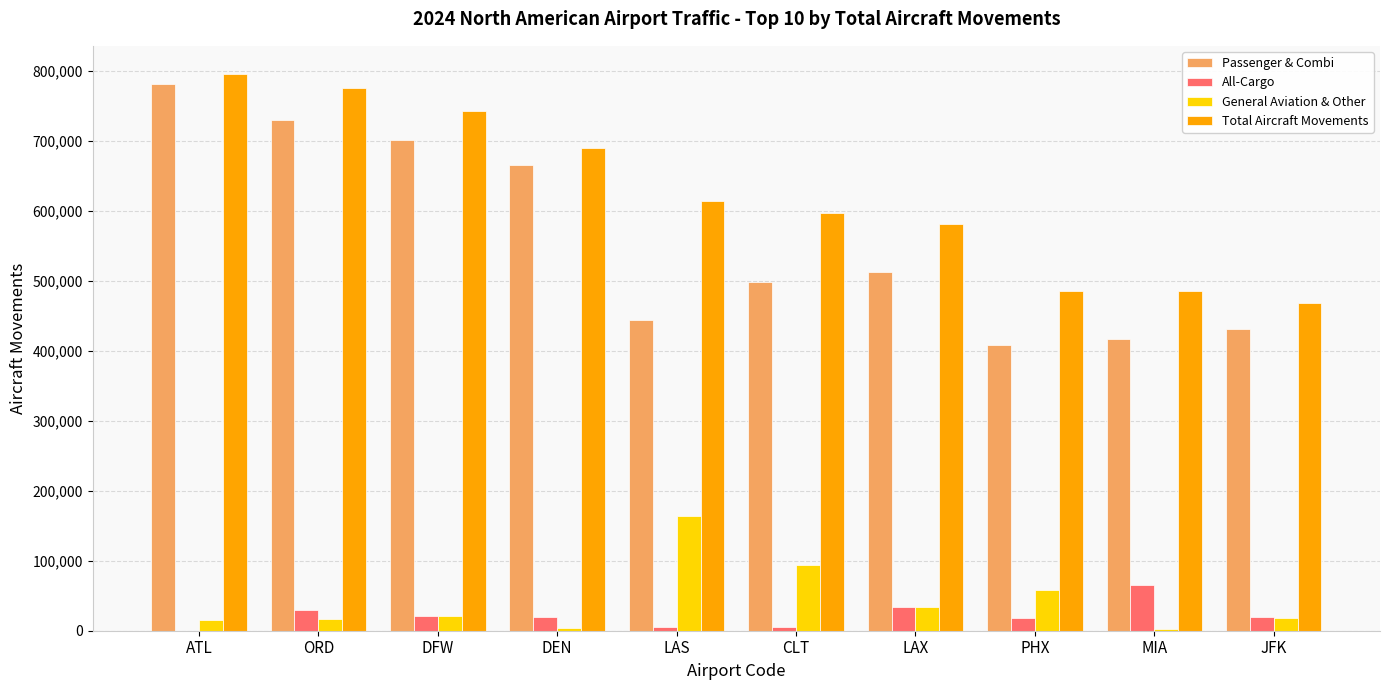

What is the highest value of the General Aviation & Other series?

164276